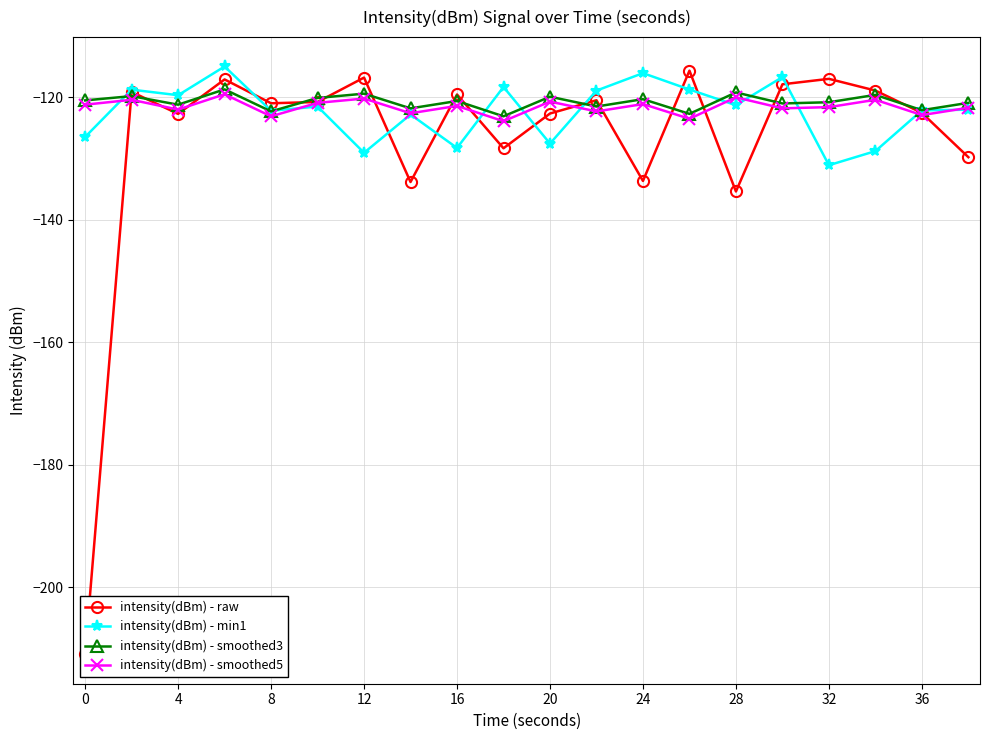

How many times do intensity(dBm) - smoothed3 and intensity(dBm) - raw cross each other?

14